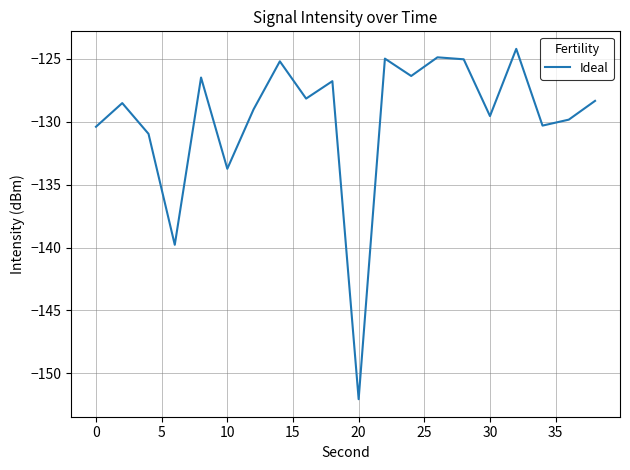

What is the smallest value displayed?

-152.1